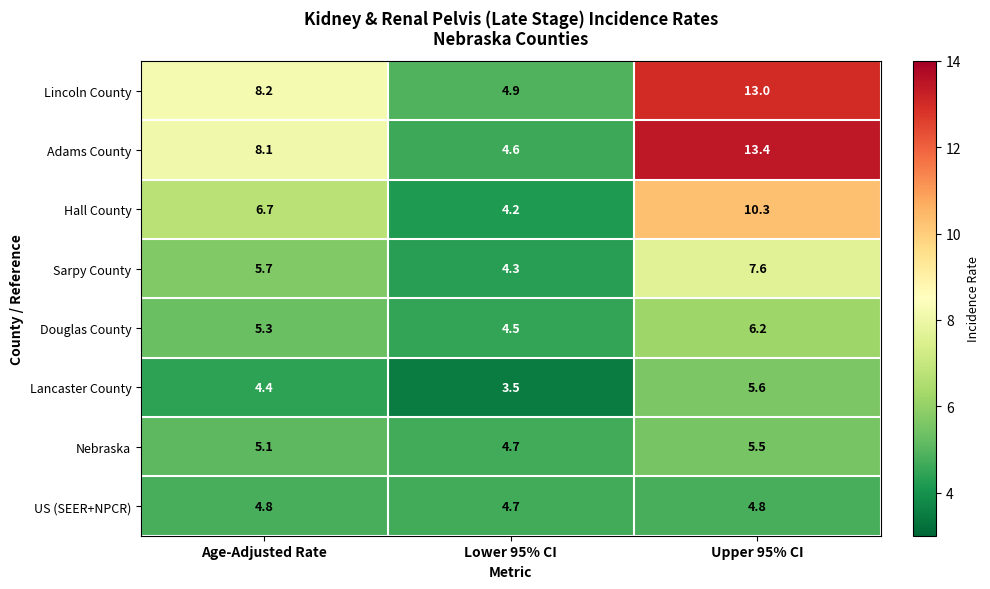

What is the average value of the Hall County series?

7.1